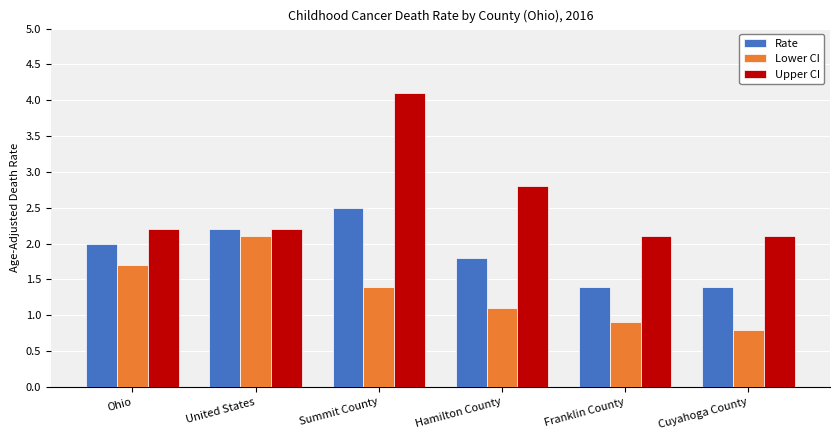

Rank the series by their average value, from lowest to highest.

Lower CI, Rate, Upper CI